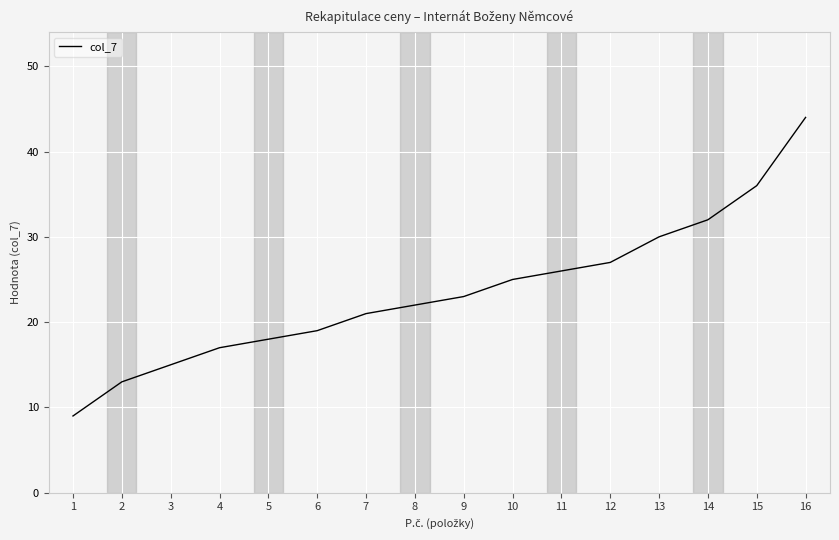

List the labels in order of value, largest first.

16, 15, 14, 13, 12, 11, 10, 9, 8, 7, 6, 5, 4, 3, 2, 1